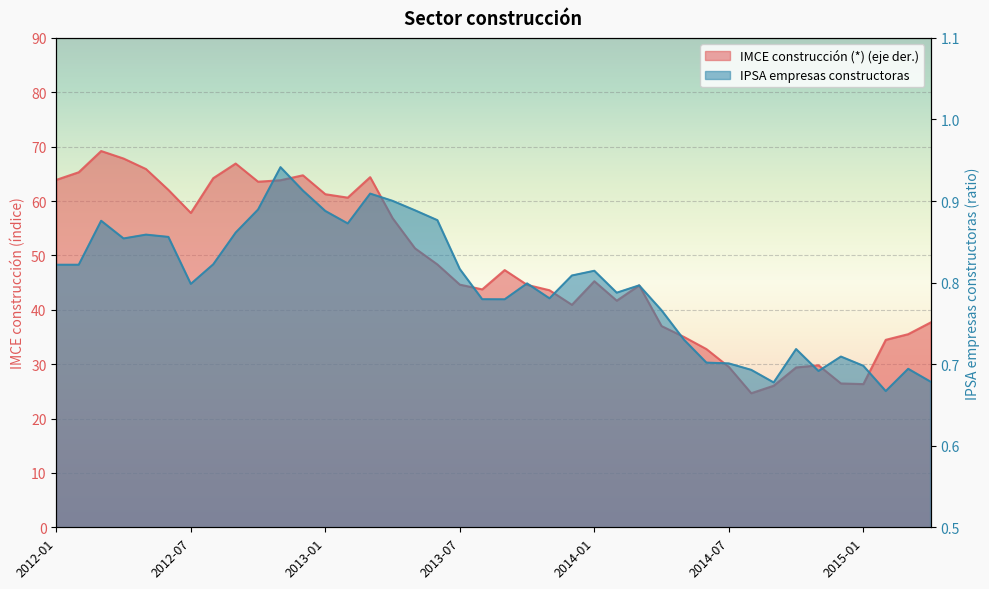

How many IPSA empresas constructoras values are between 0 and 1?

40